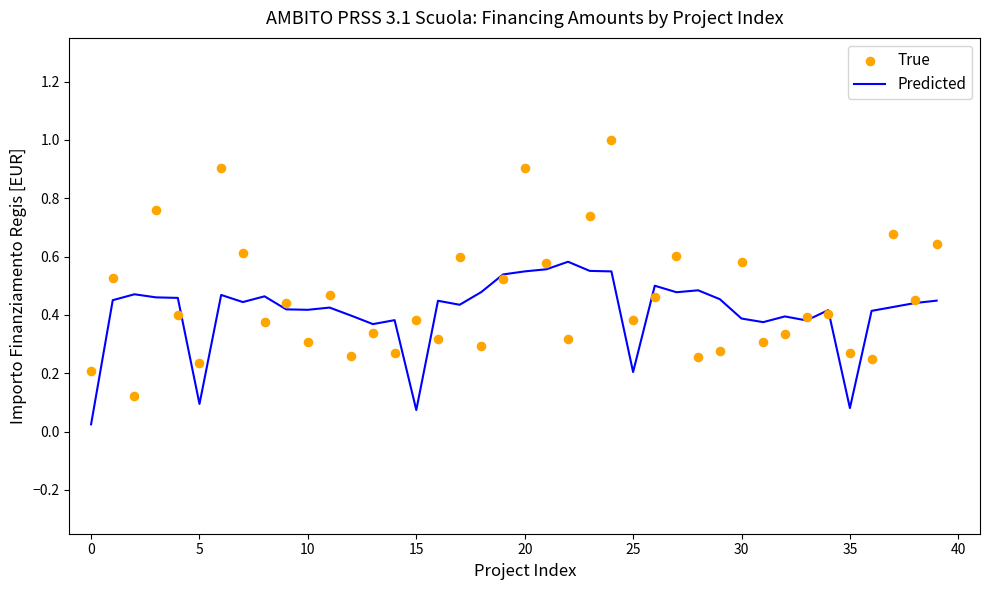

Which series has the largest total across all categories?

True